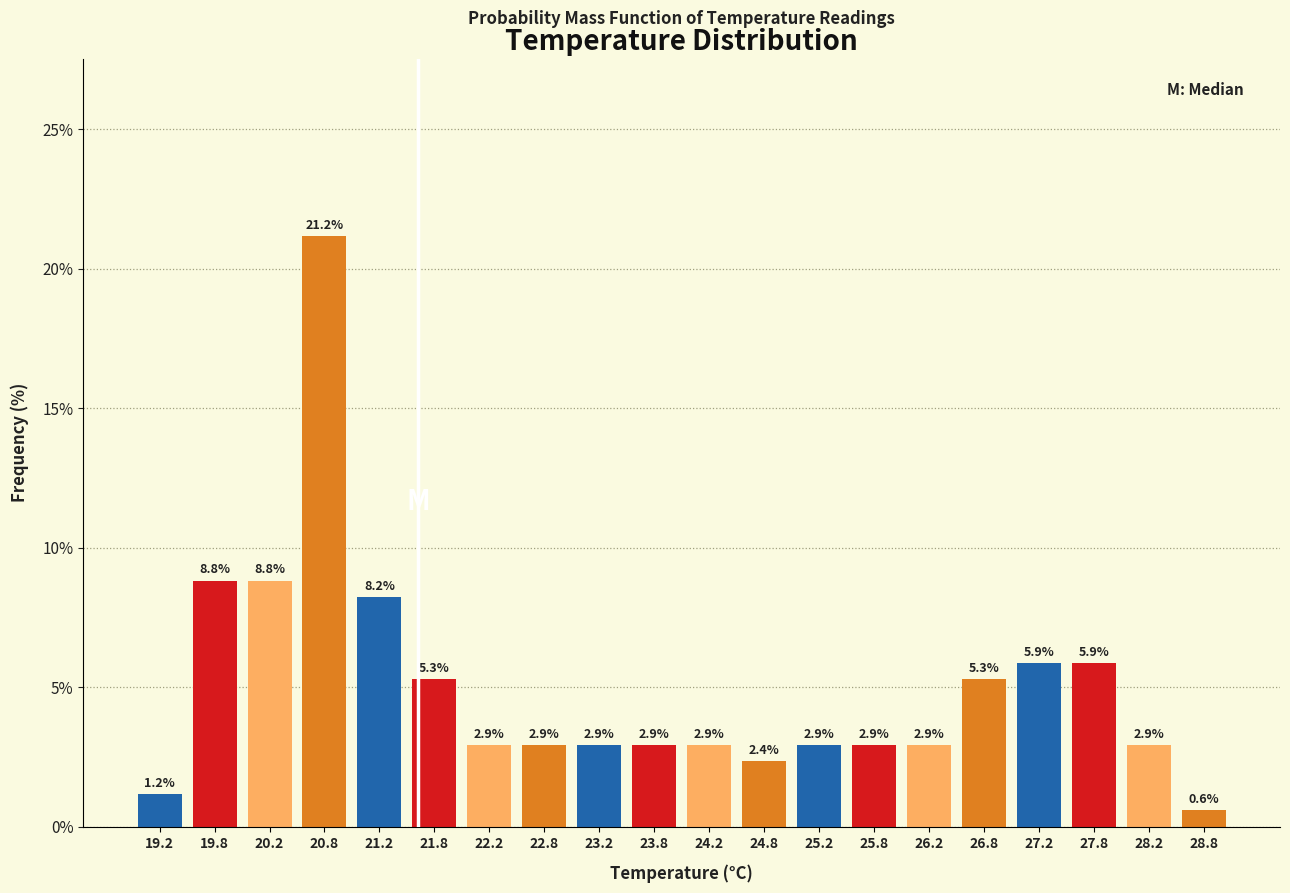

Reading left to right, transcribe this chart: for each bar, give the range it covers on the x-axis and its height.

19.0 to 19.5: 1.2
19.5 to 20.0: 8.8
20.0 to 20.5: 8.8
20.5 to 21.0: 21.2
21.0 to 21.5: 8.2
21.5 to 22.0: 5.3
22.0 to 22.5: 2.9
22.5 to 23.0: 2.9
23.0 to 23.5: 2.9
23.5 to 24.0: 2.9
24.0 to 24.5: 2.9
24.5 to 25.0: 2.4
25.0 to 25.5: 2.9
25.5 to 26.0: 2.9
26.0 to 26.5: 2.9
26.5 to 27.0: 5.3
27.0 to 27.5: 5.9
27.5 to 28.0: 5.9
28.0 to 28.5: 2.9
28.5 to 29.0: 0.6